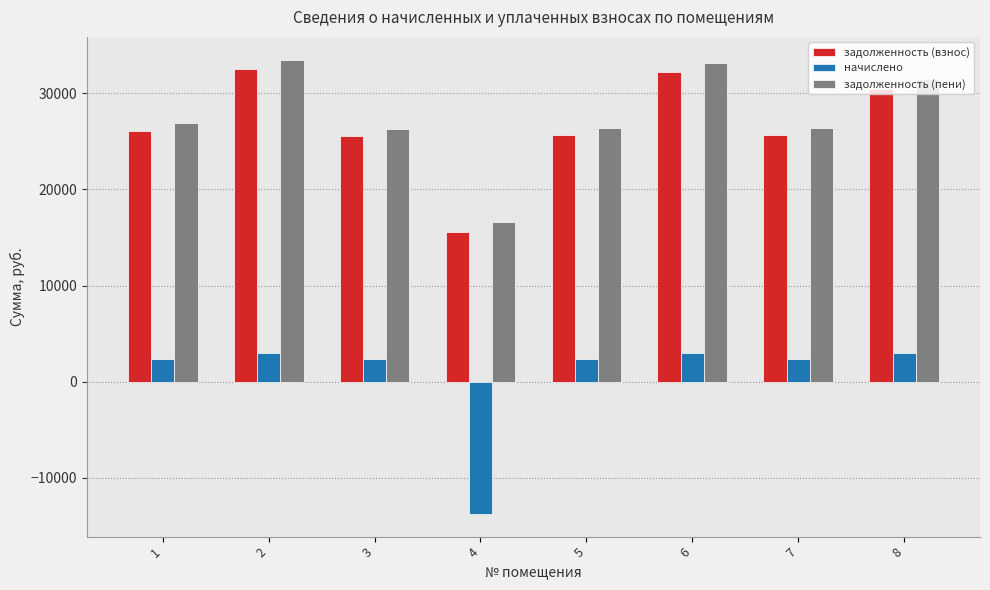

The value of задолженность (взнос) at 8 is 54507.0. True or false?

False